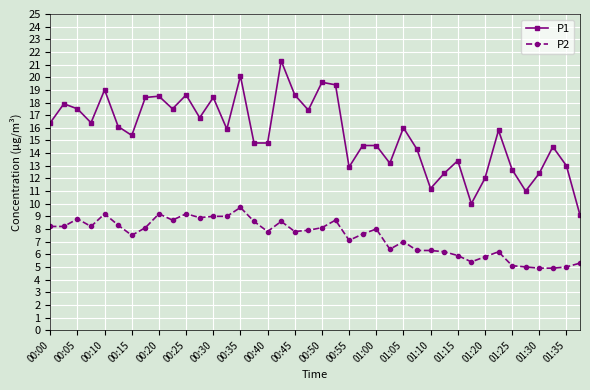

What is the difference between the maximum and minimum values in the P1 series?

12.2